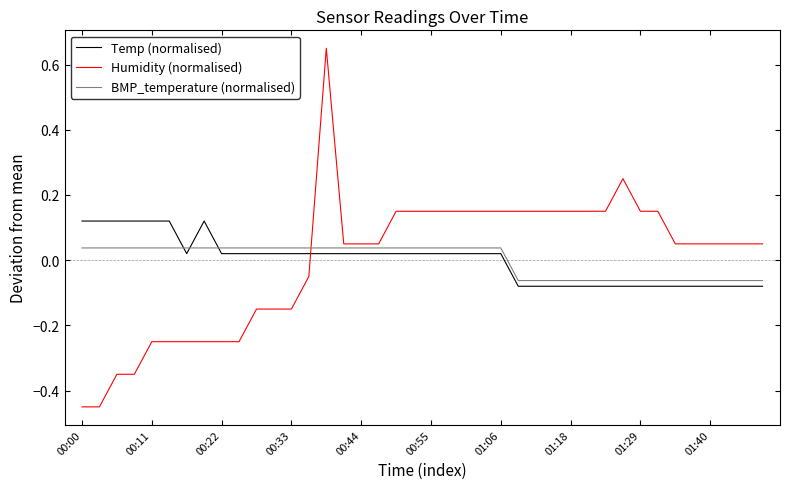

True or false: Temp (normalised) and Humidity (normalised) intersect in this chart.

True